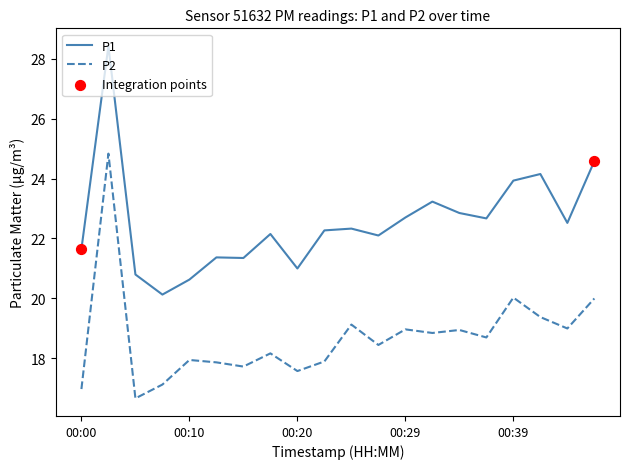

True or false: P2 and P1 intersect in this chart.

False